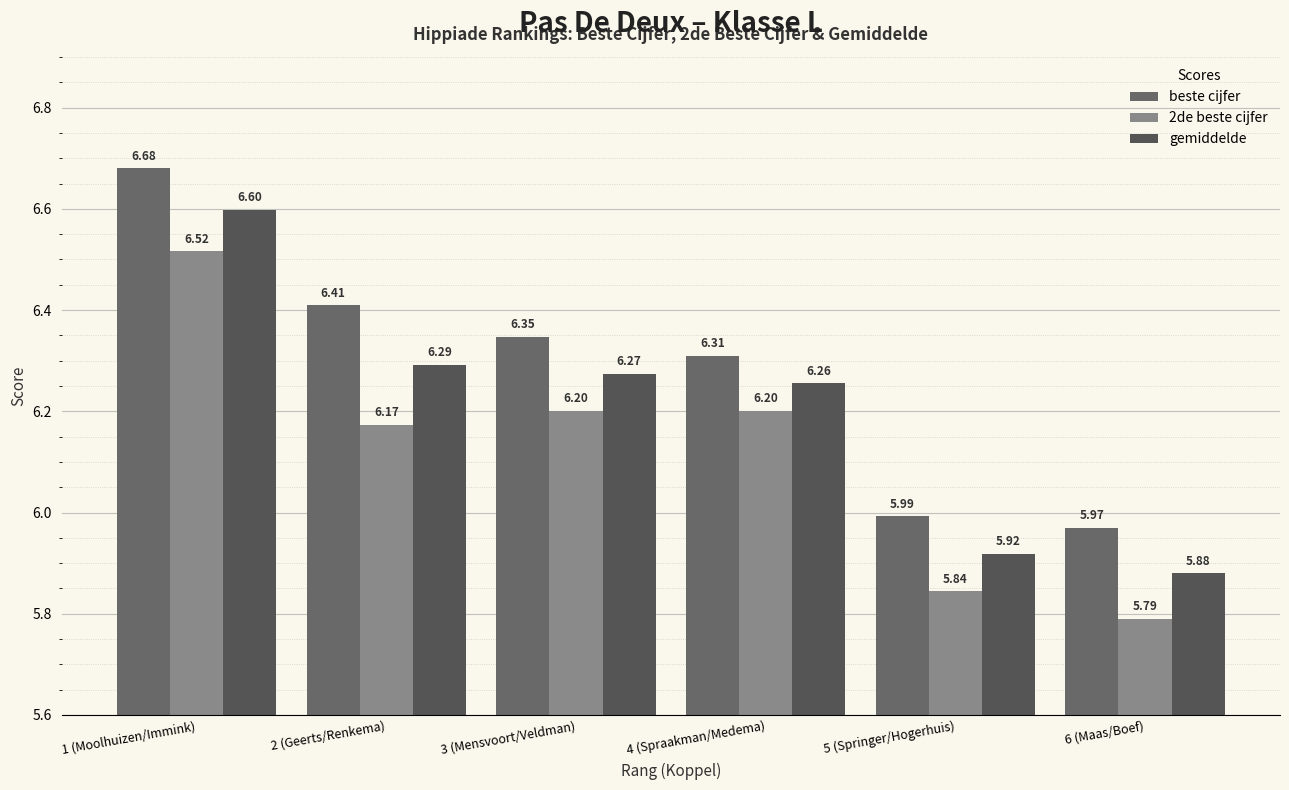

What are all the series names shown in the legend?

beste cijfer, 2de beste cijfer, gemiddelde